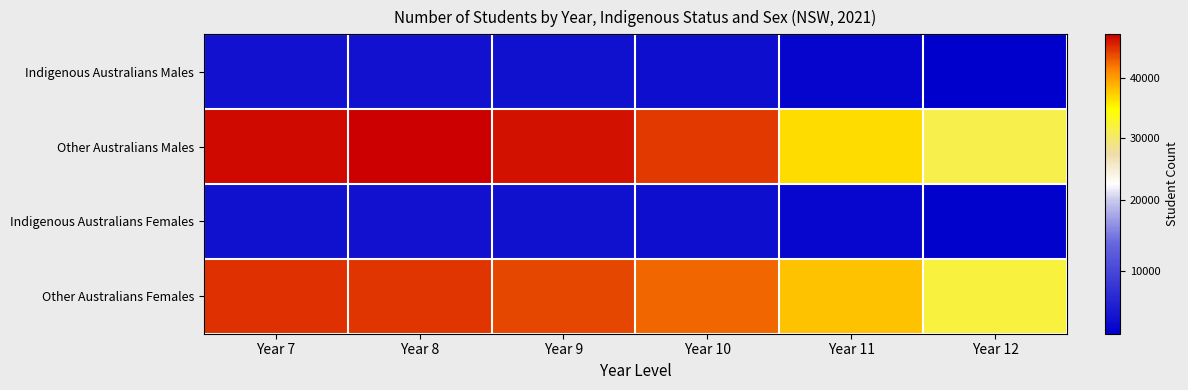

What is the spread (max minus min) of values at Year 9?

43171